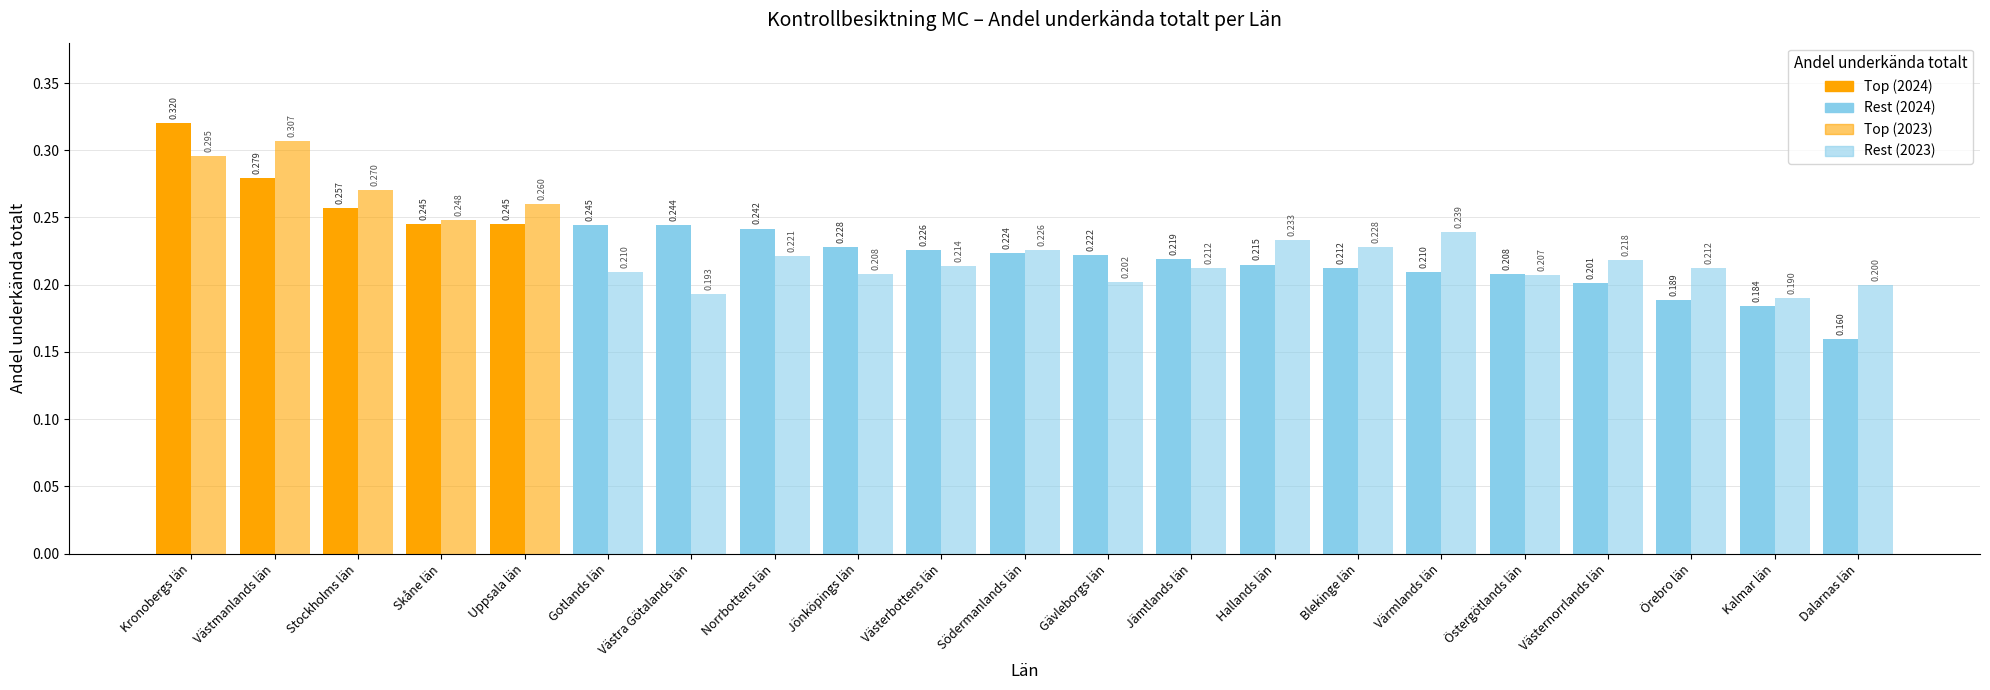

How many data points does each series have?

21